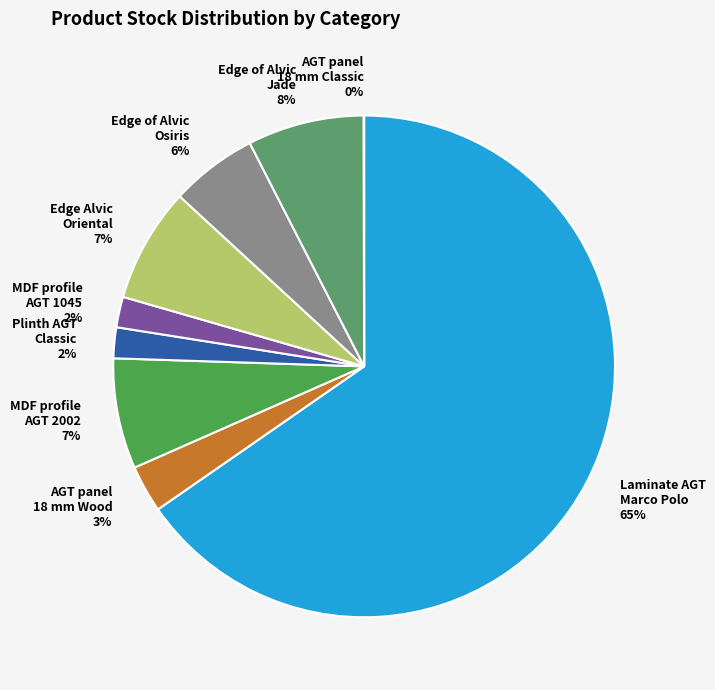

Between AGT panel 18 mm Wood and Edge of Alvic Osiris, which is larger?

Edge of Alvic Osiris